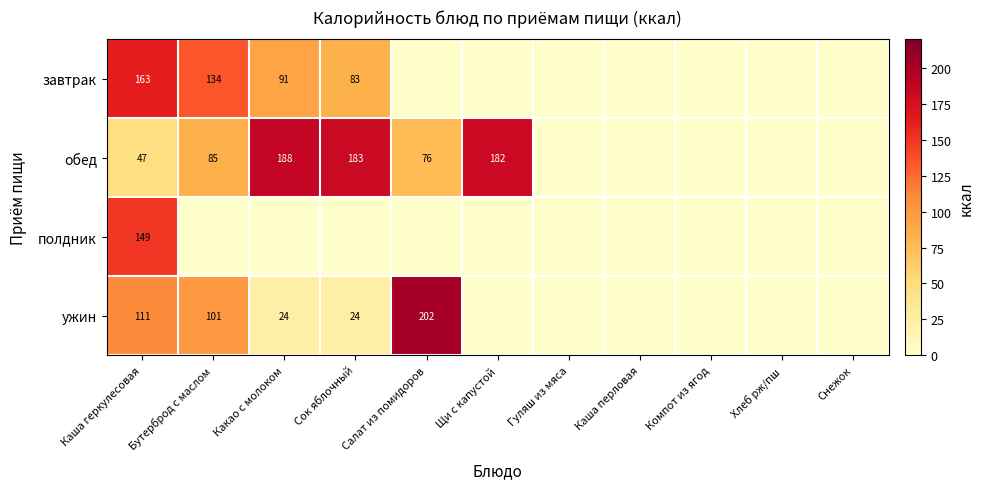

What is the total value across all series at Каша геркулесовая?

470